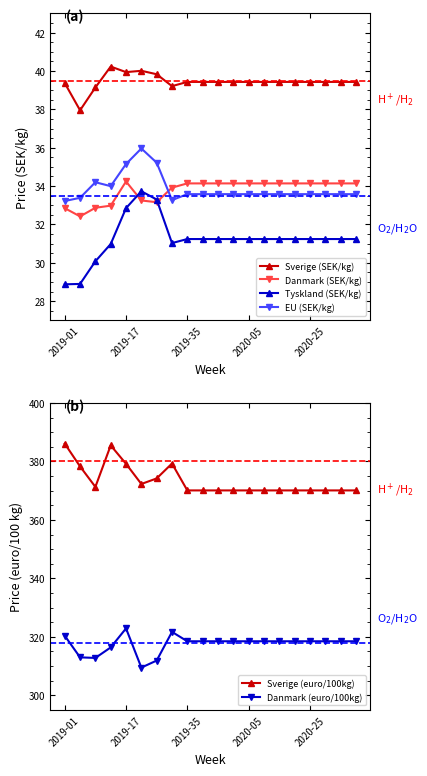

What is the difference between the maximum and minimum values in the Sverige (SEK/kg) series?

2.3